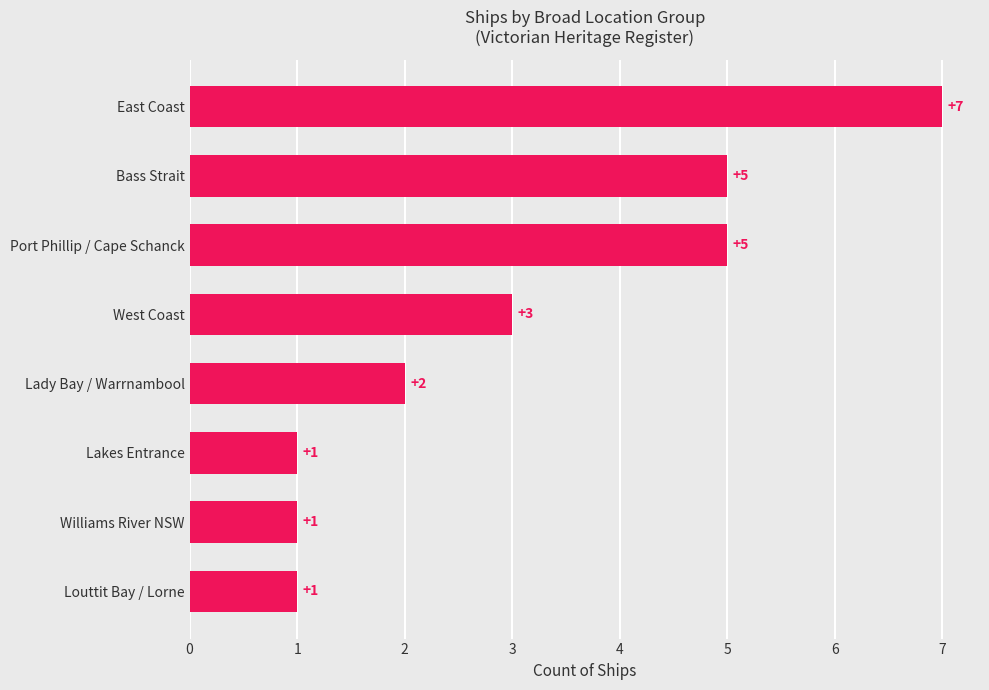

Reading bottom to top, extract all data points from this chart.

Louttit Bay / Lorne=1	Williams River NSW=1	Lakes Entrance=1	Lady Bay / Warrnambool=2	West Coast=3	Port Phillip / Cape Schanck=5	Bass Strait=5	East Coast=7